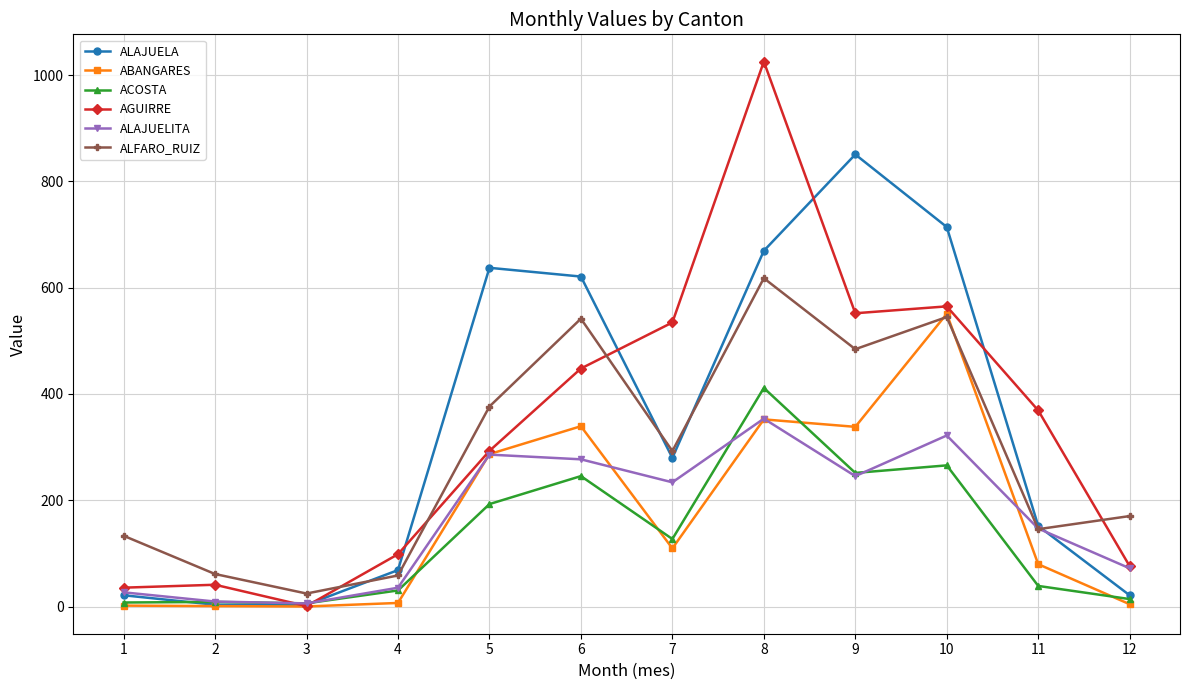

Is the value of ACOSTA at 12 greater than the value of AGUIRRE at 12?

No